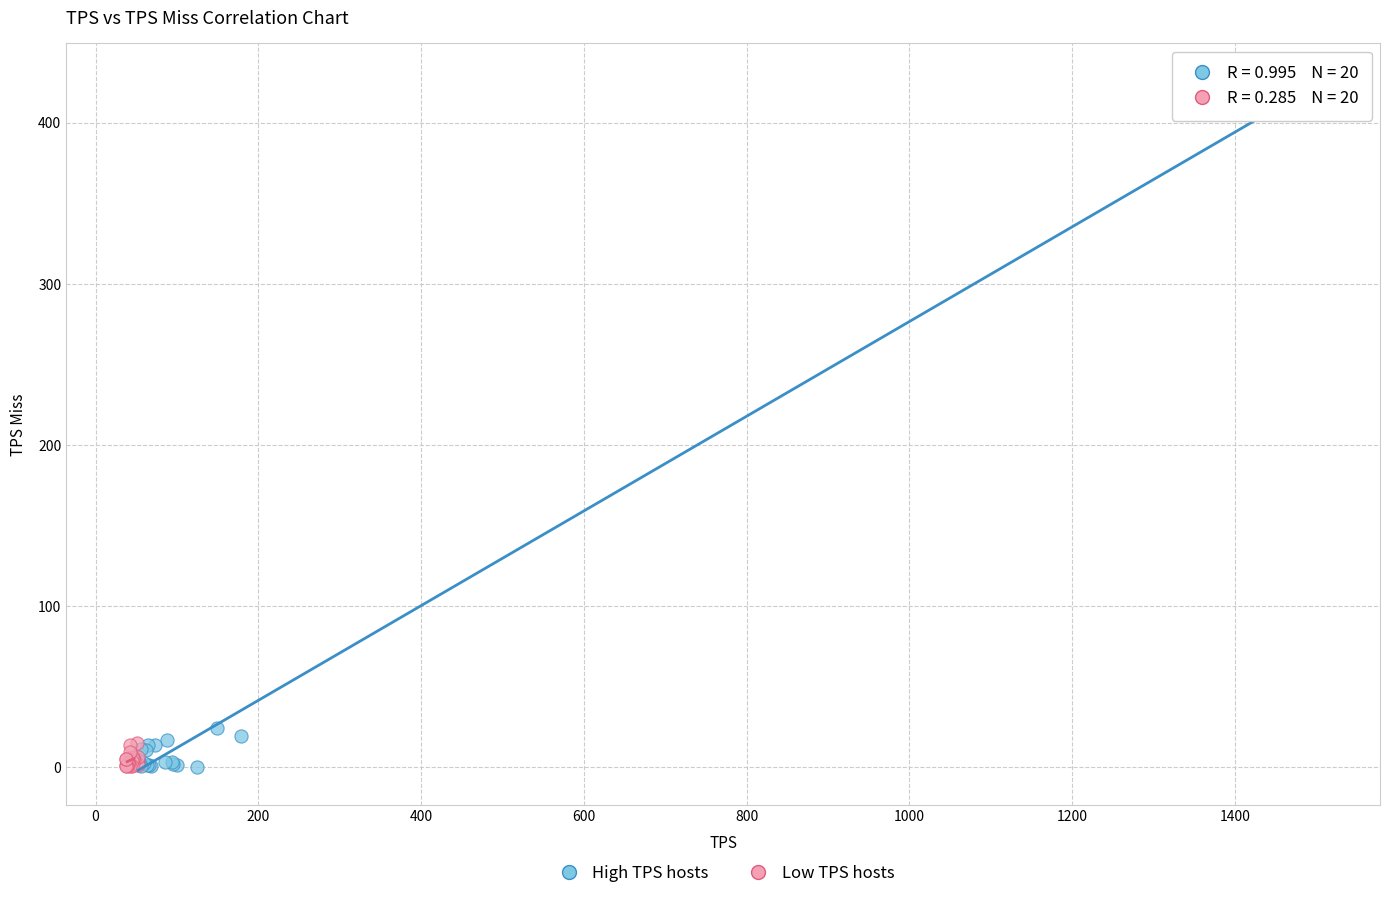

What are all the series names shown in the legend?

High TPS hosts, Low TPS hosts